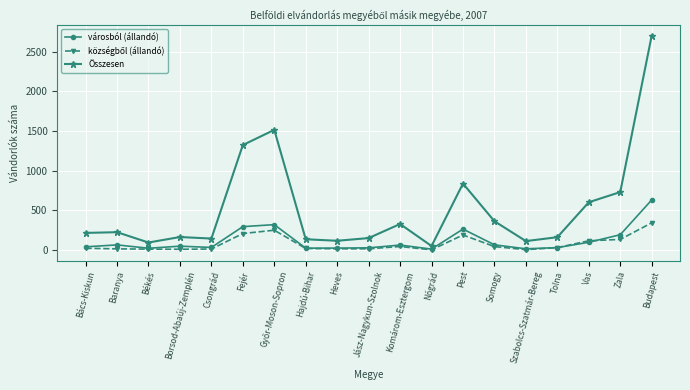

At which category does Összesen reach its first local valley?

Békés